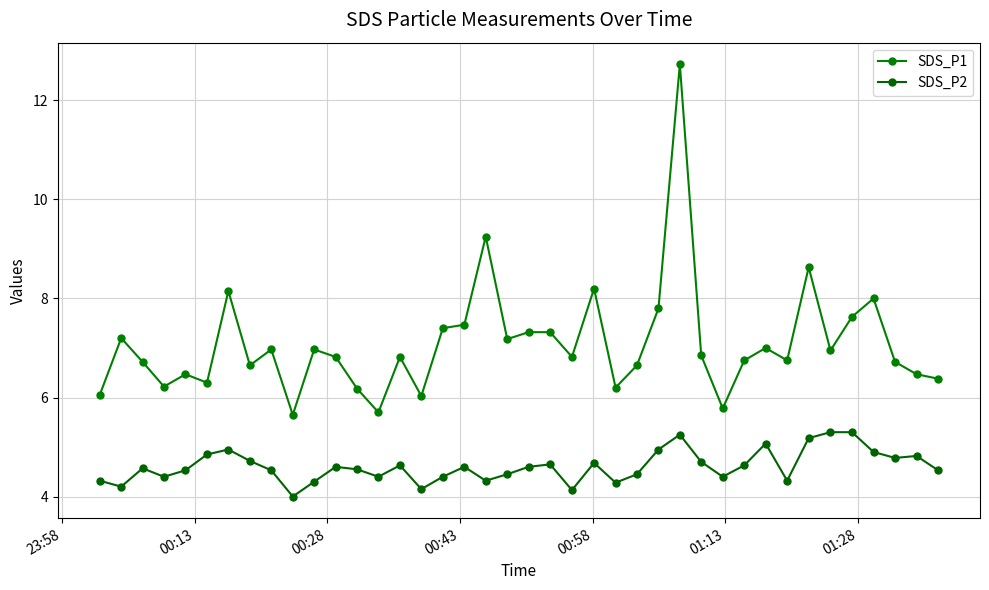

Rank the series by their maximum value, from highest to lowest.

SDS_P1, SDS_P2